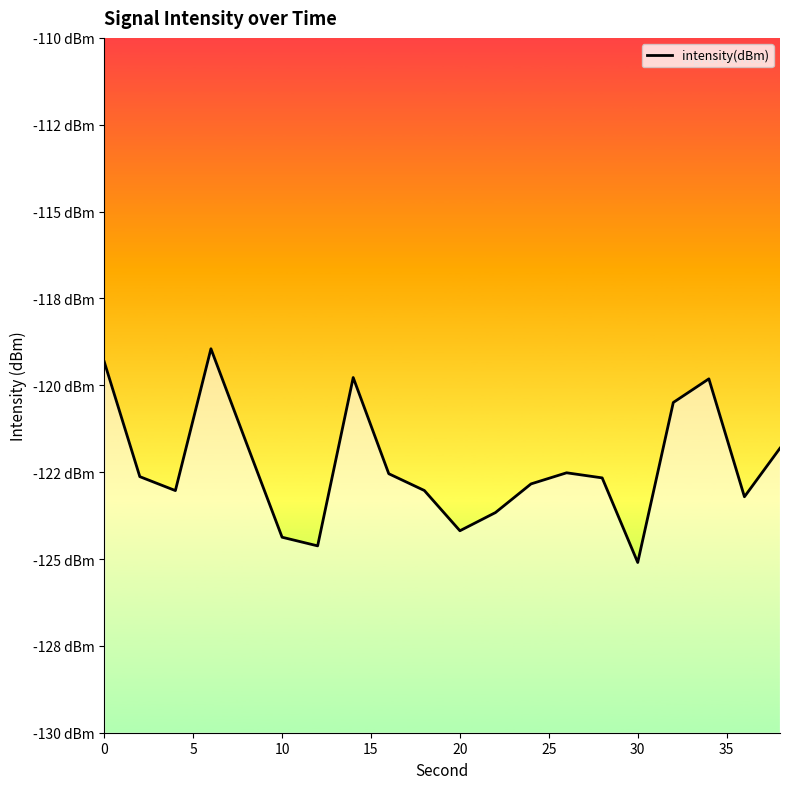

What is the difference between the values at 10 and 30?

0.7